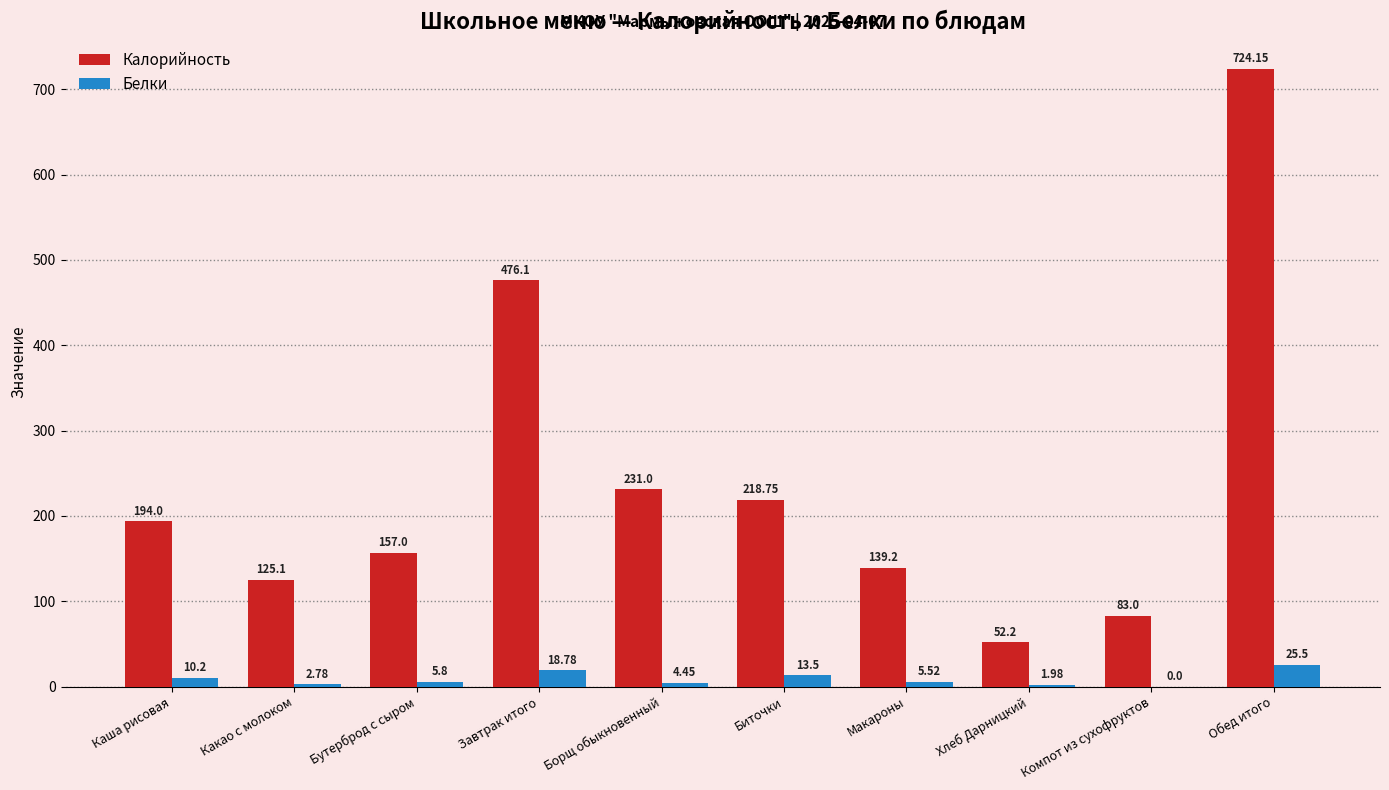

Which series has the largest total across all categories?

Калорийность